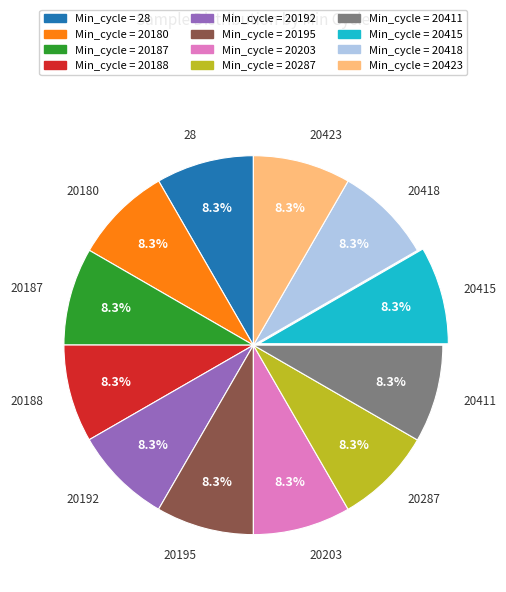

How many slices are in this pie chart?

12